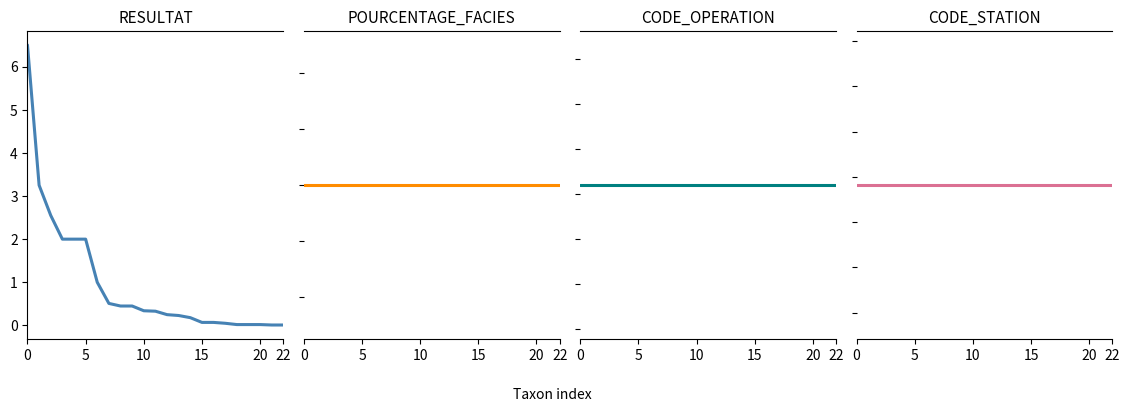

What is the total value across all series at 5?

6183292.2